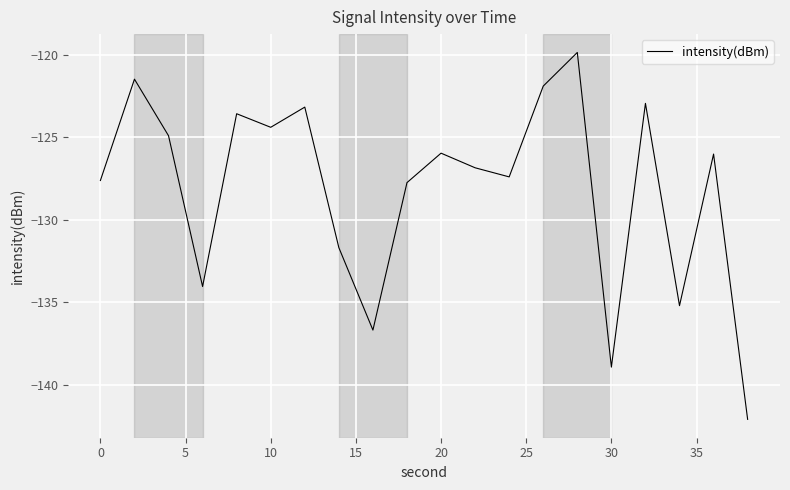

What is the greatest value displayed?

-119.9